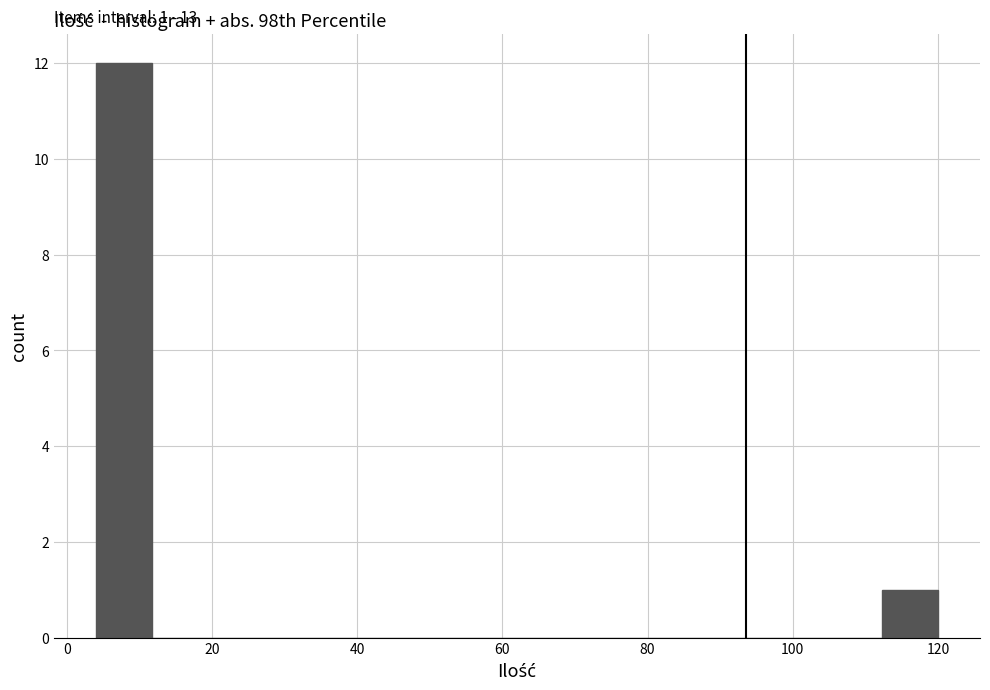

Around what value on the x-axis is the tallest bar? Give the approximate position of its centre, as read against the axis.

8